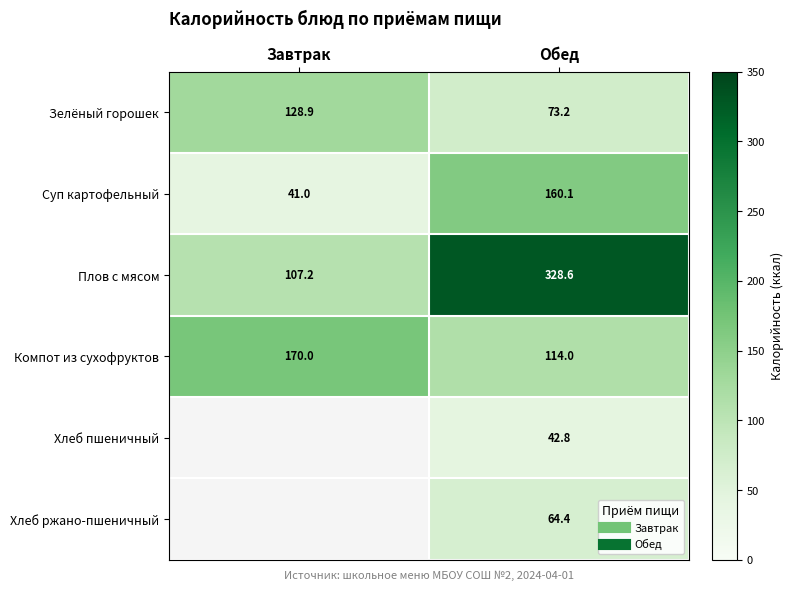

True or false: Суп картофельный has a value of 18.9 at Завтрак.

False